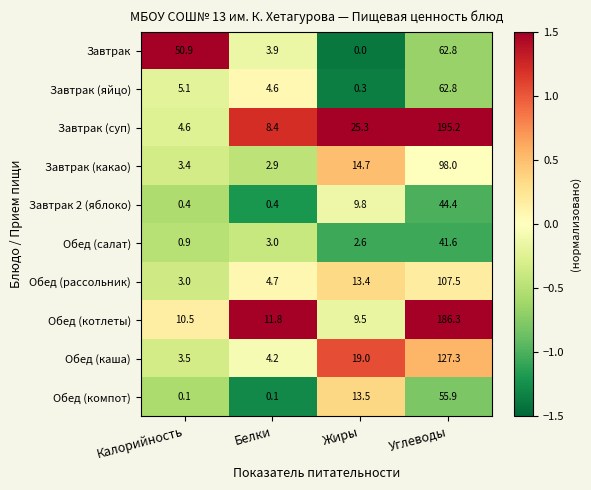

At Калорийность, list the series in order from smallest to largest.

Обед (компот), Завтрак 2 (яблоко), Обед (салат), Обед (рассольник), Завтрак (какао), Обед (каша), Завтрак (суп), Завтрак (яйцо), Обед (котлеты), Завтрак